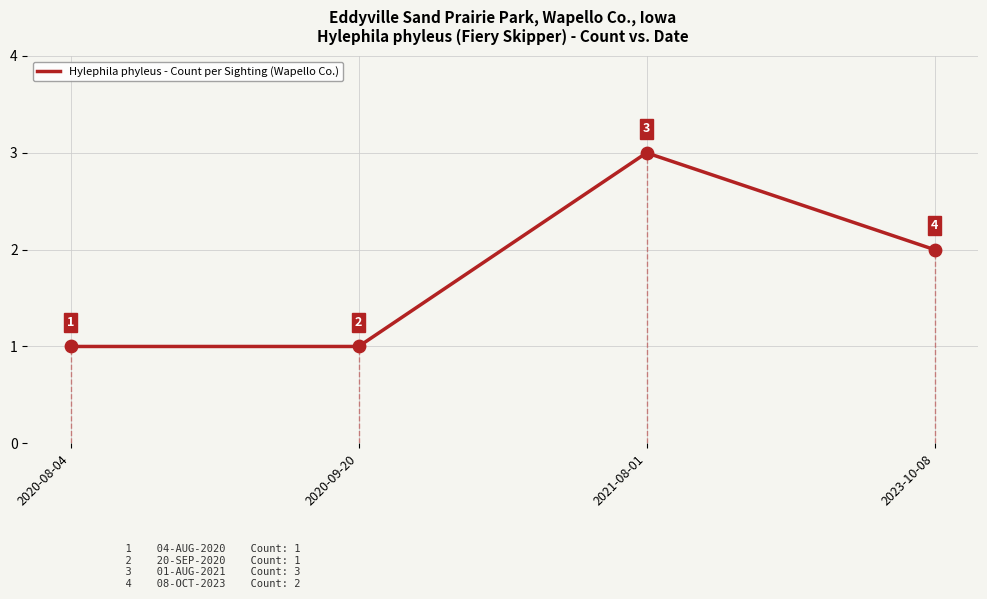

Between 2023-10-08 and 2020-08-04, which is larger?

2023-10-08